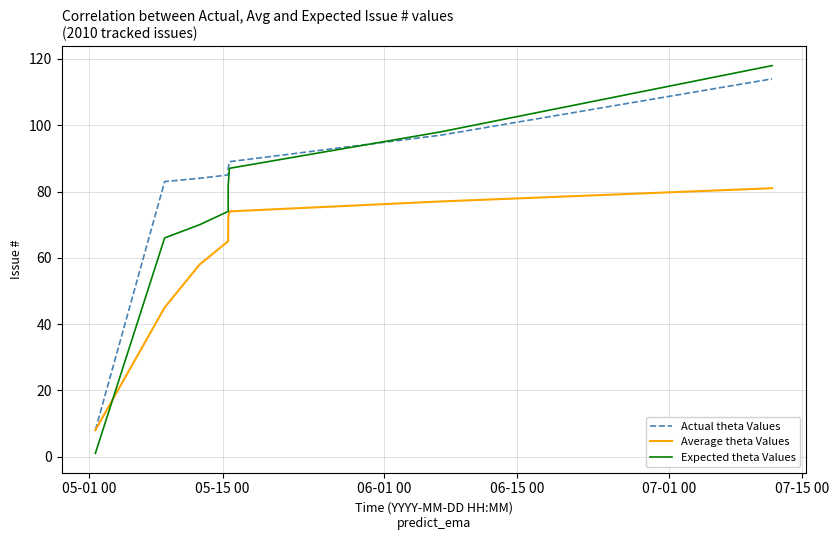

Rank the series by their average value, from lowest to highest.

Average theta Values, Expected theta Values, Actual theta Values